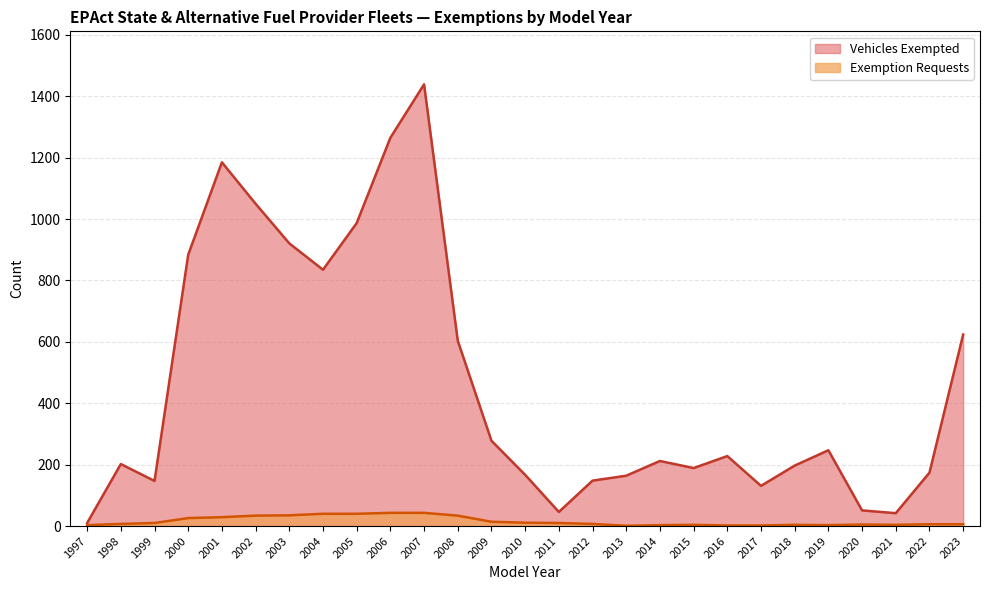

Where is Vehicles Exempted nearest to the value 724?

2023